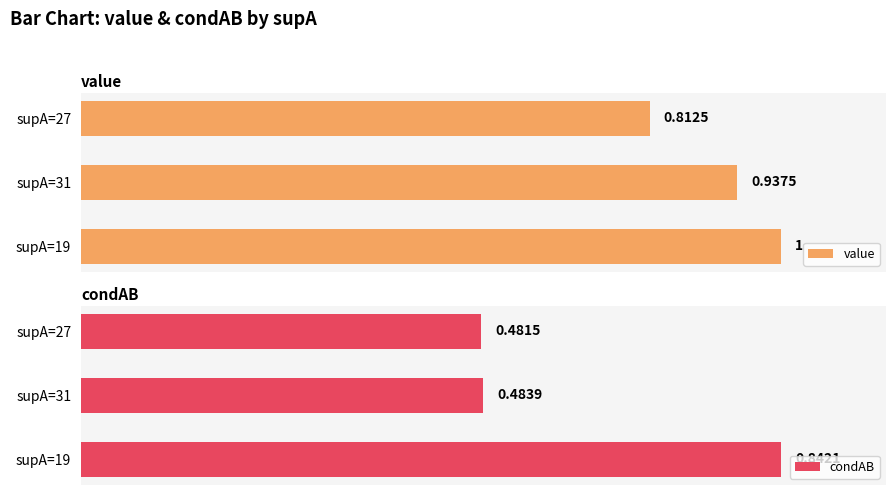

Rank the series at supA=19 from lowest to highest value.

condAB, value